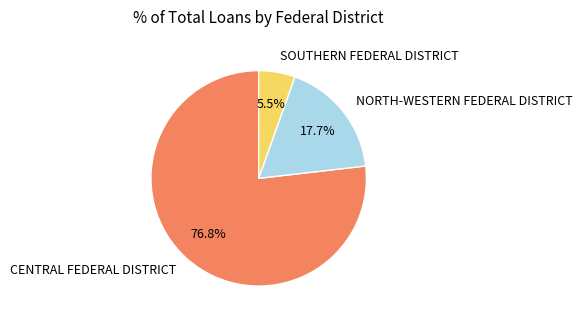

What is the smallest slice in the pie chart?

SOUTHERN FEDERAL DISTRICT